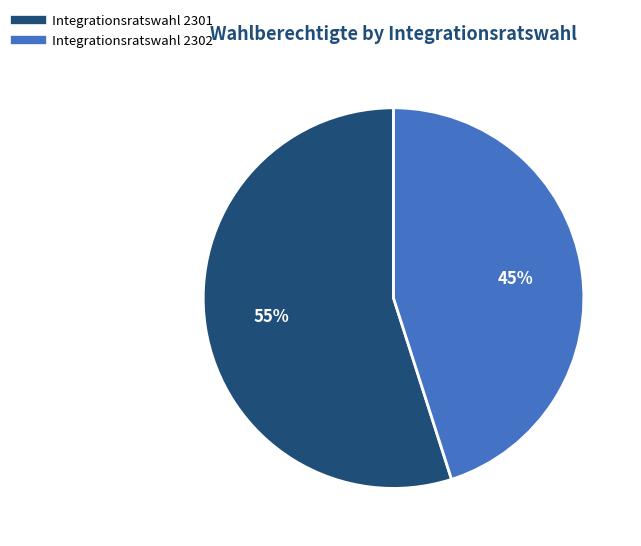

To the nearest percent, what is the combined percentage of Integrationsratswahl 2301 and Integrationsratswahl 2302?

100%